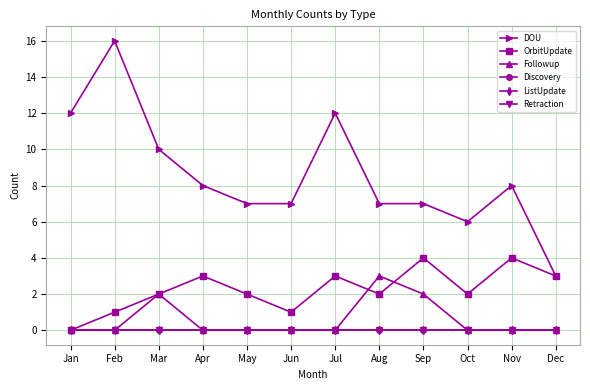

Where is DOU nearest to the value 9?

Mar